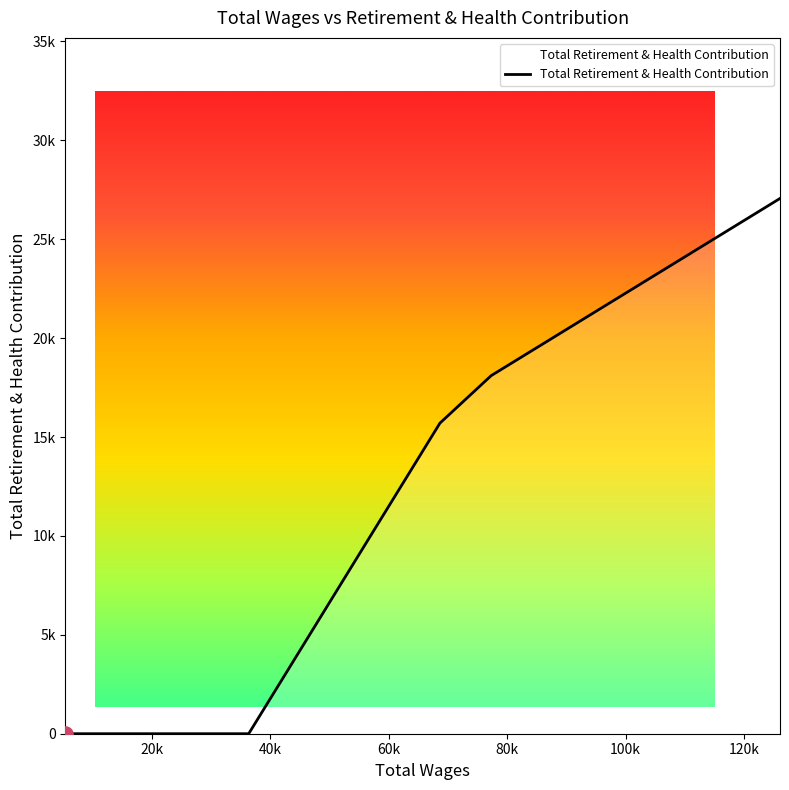

What is the change in value from 77309.0 to 18551.0?

-18102